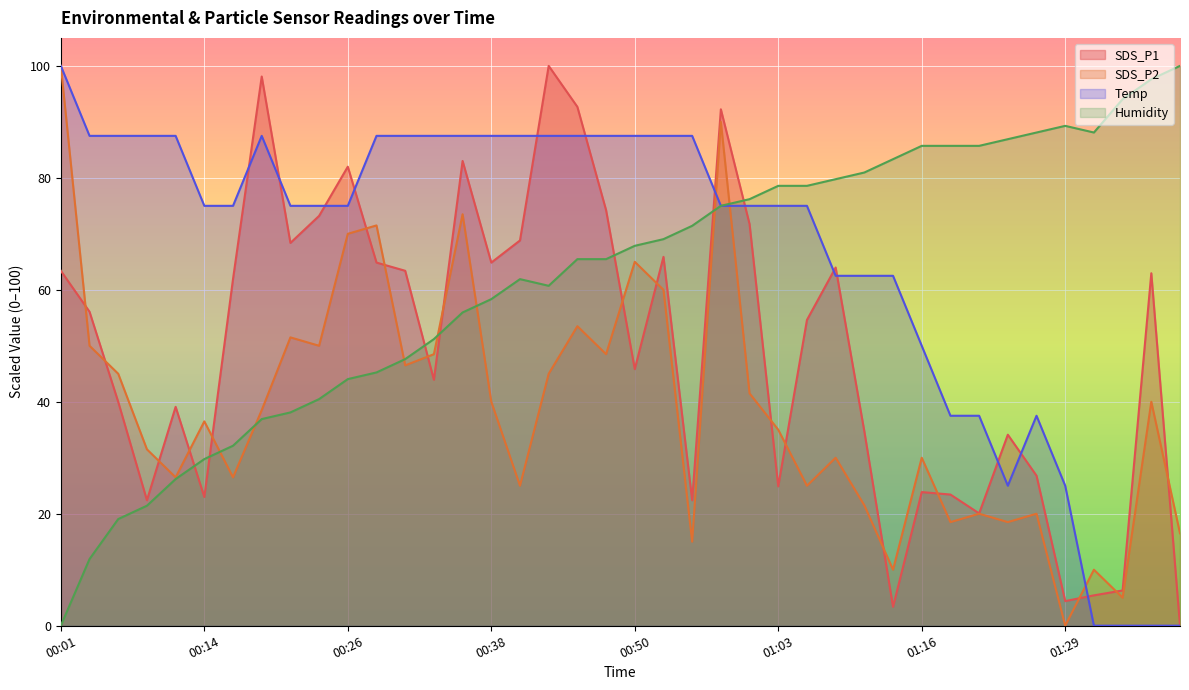

What is the highest value of the SDS_P2 series?

100.0